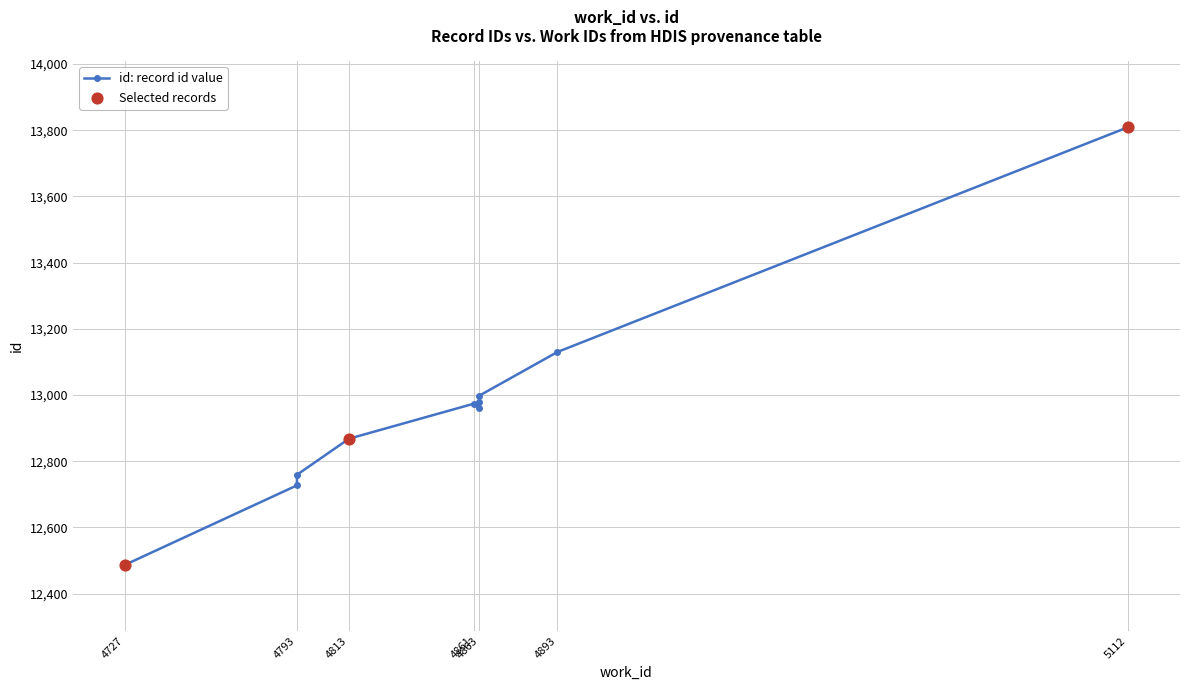

Between 4793 and 4893, which is larger?

4893